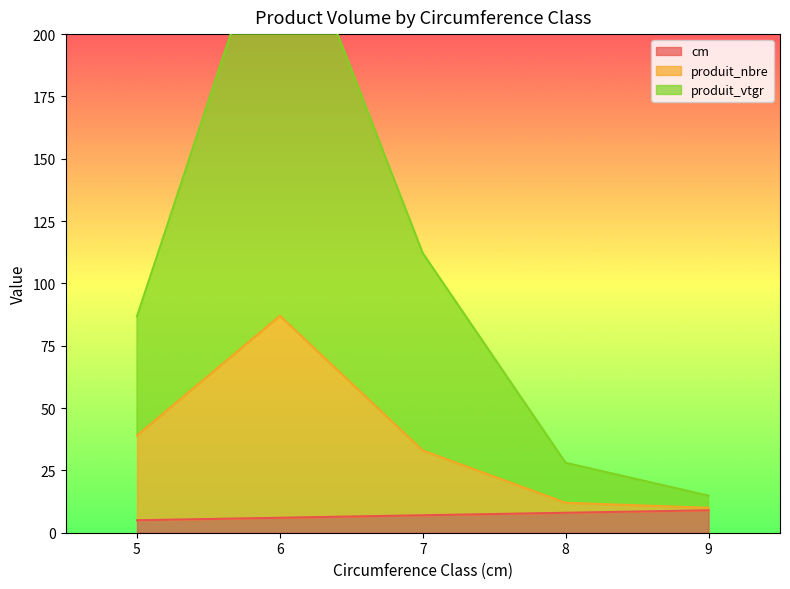

In produit_vtgr, how many points are higher than both neighbors (excluding endpoints)?

1